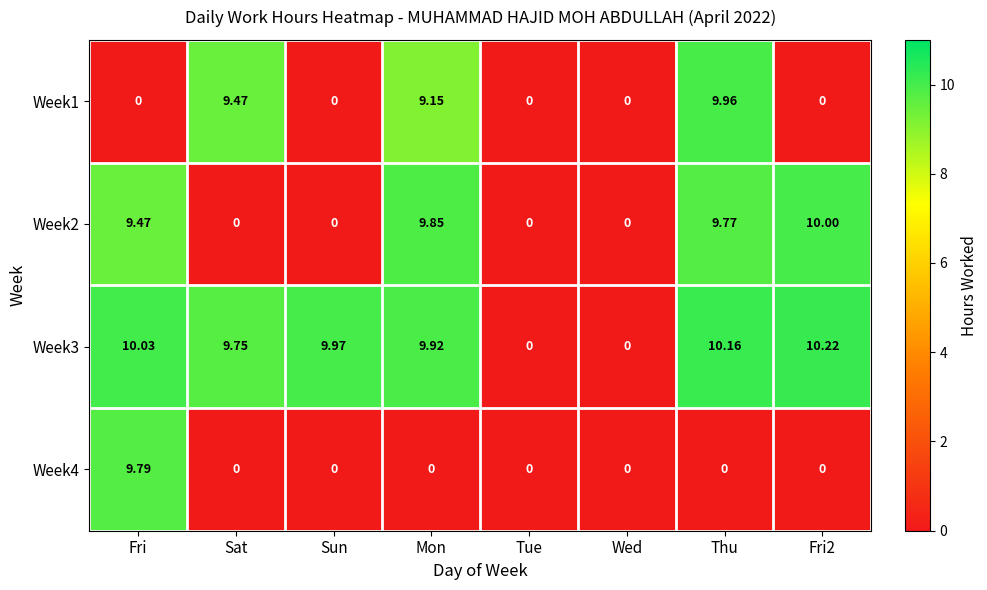

Is the value of Week2 at Thu greater than the value of Week3 at Mon?

No